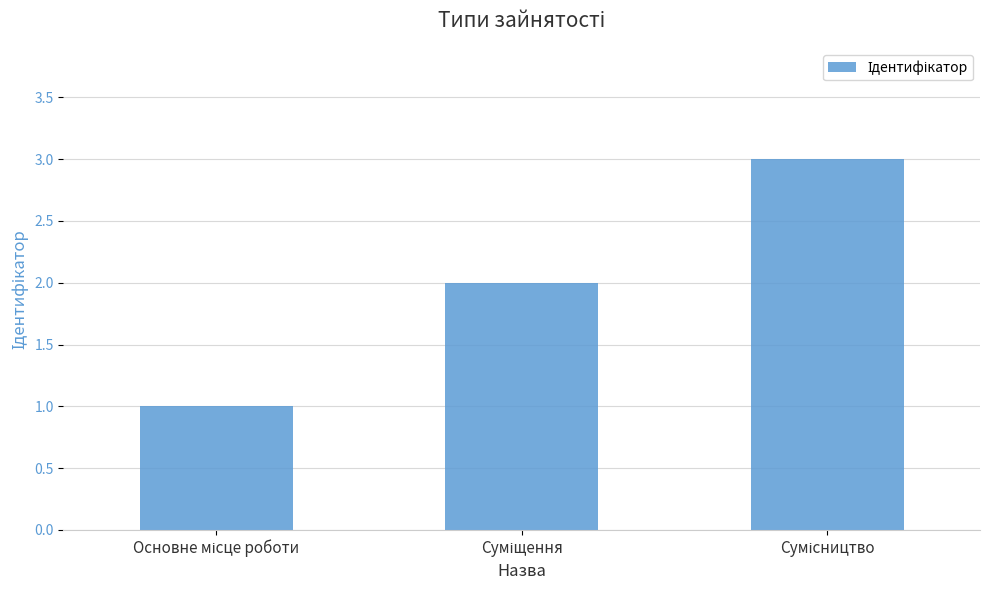

What is the smallest value displayed?

1